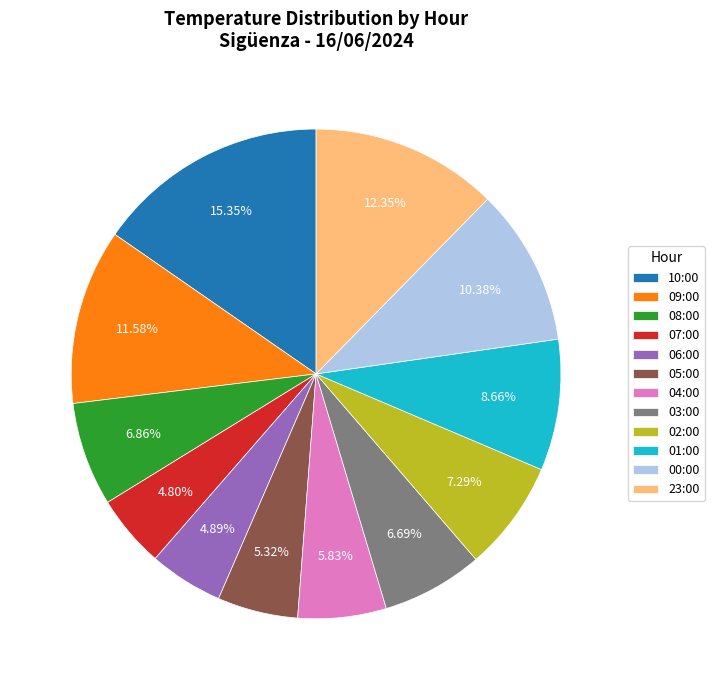

To the nearest percent, what is the combined percentage of 08:00 and 02:00?

14%